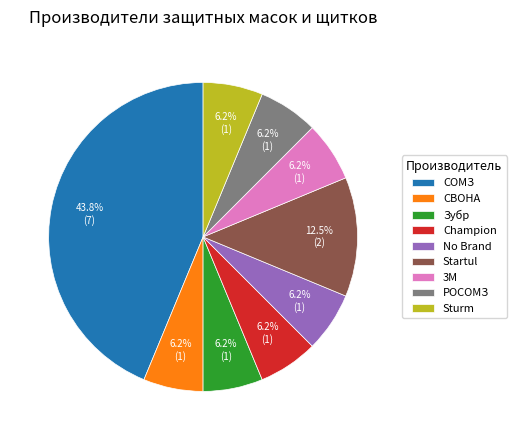

What is the ratio of the value at Champion to the value at РОСОМЗ?

1.0